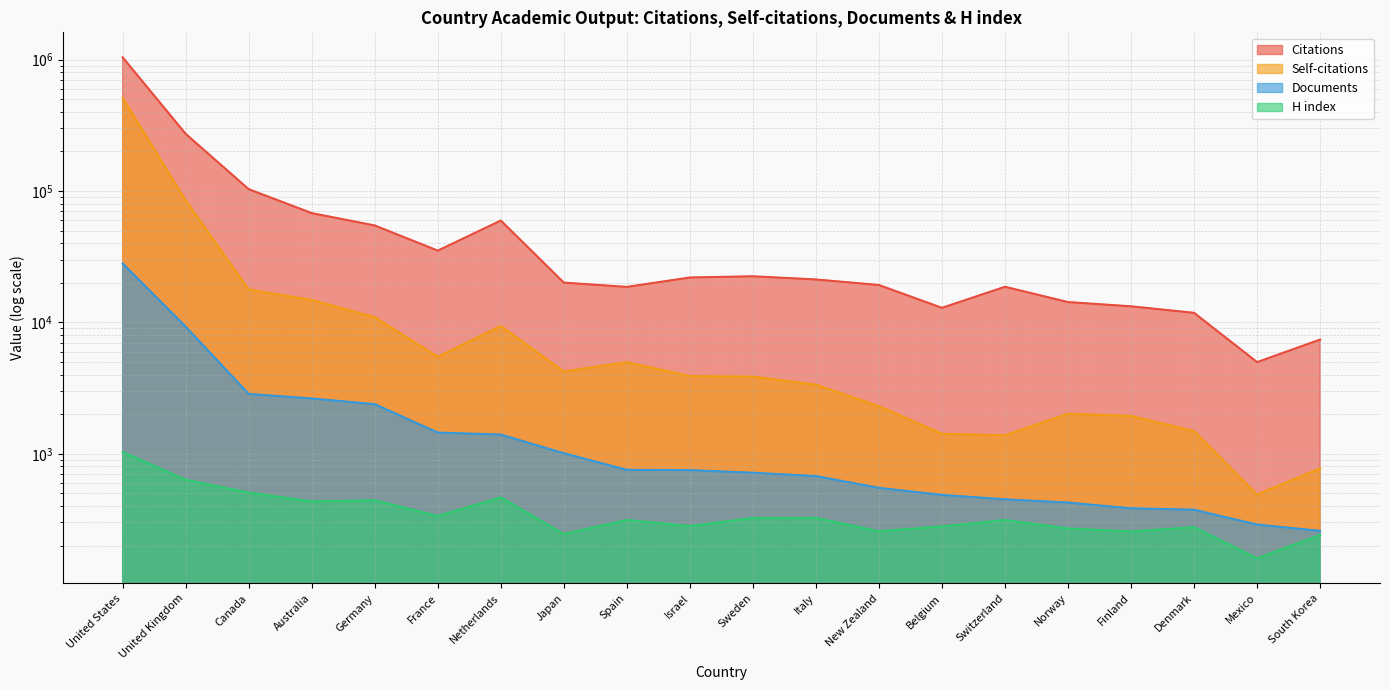

Which series has the largest range (max minus min)?

Citations